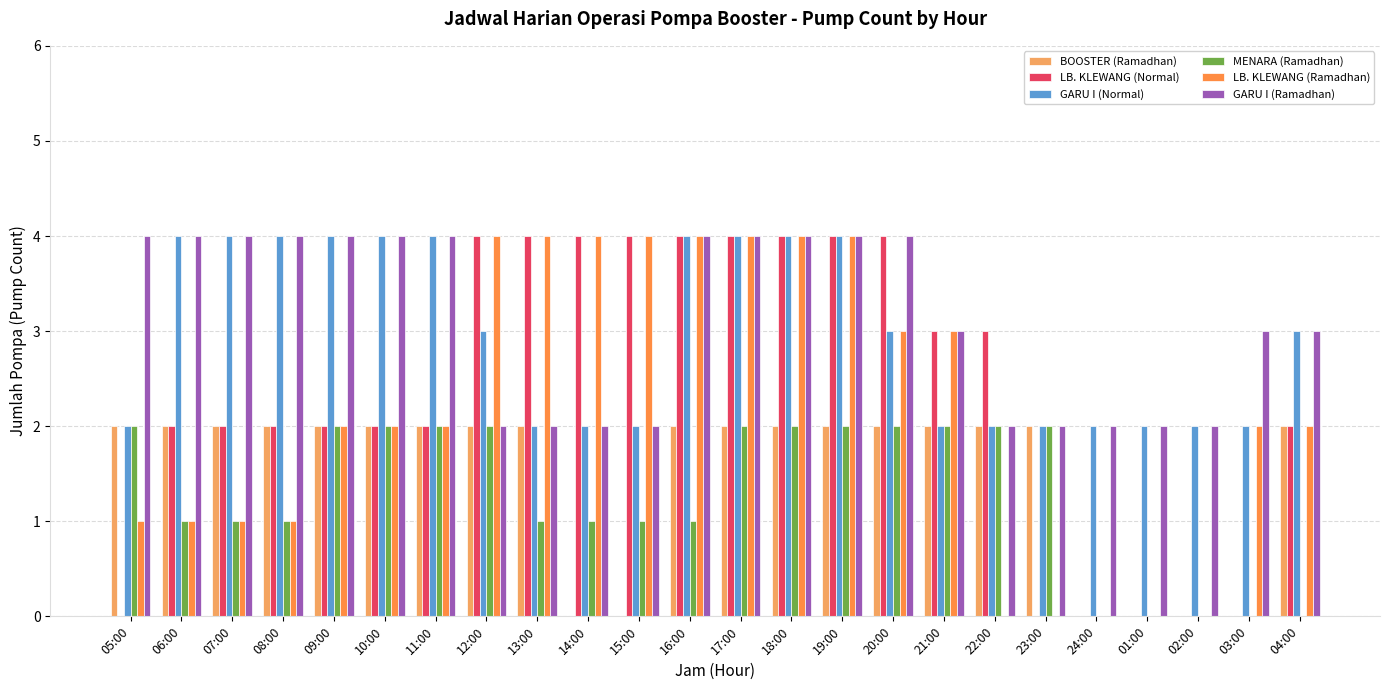

At which category is the sum across all series the highest?

17:00